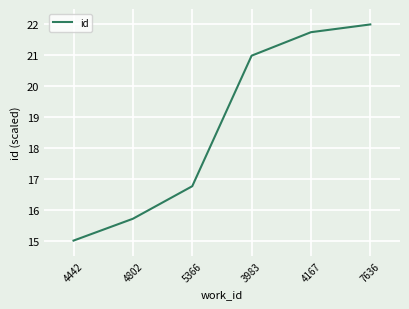

Where does the data first go above 20?

3983